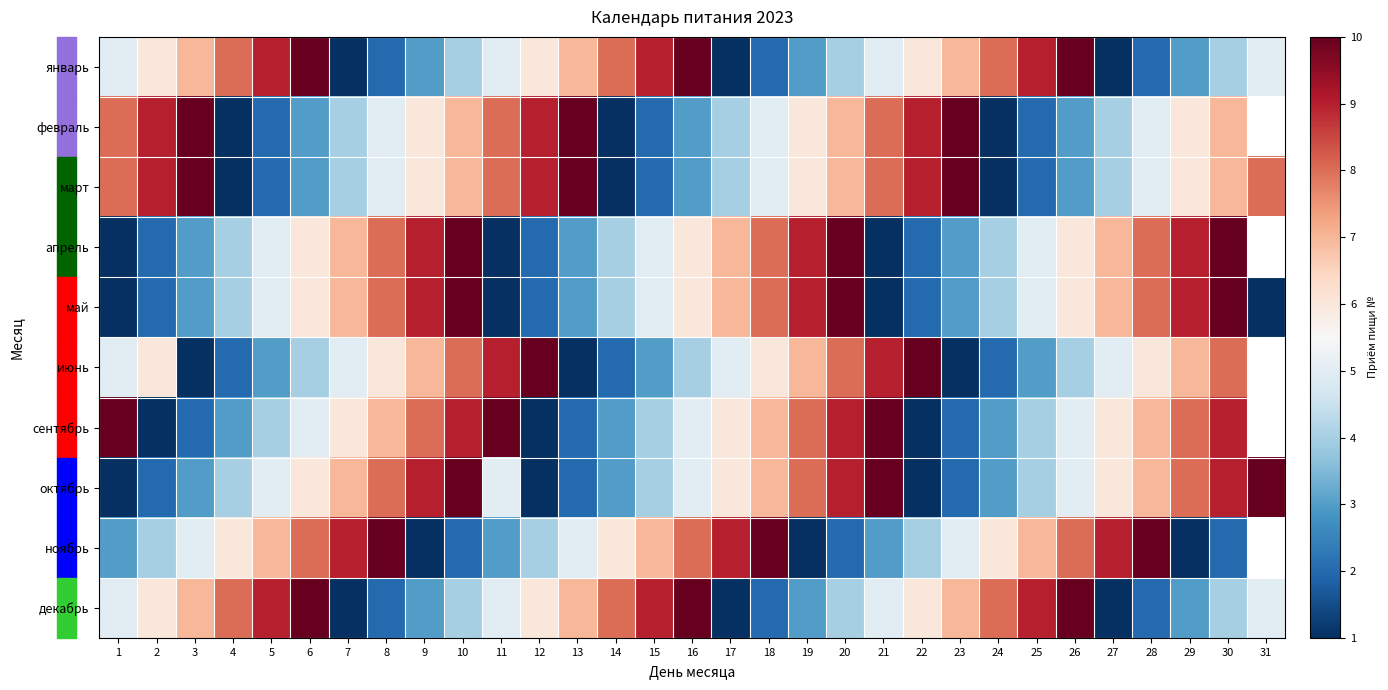

The value of январь at 25 is 9.0. True or false?

True